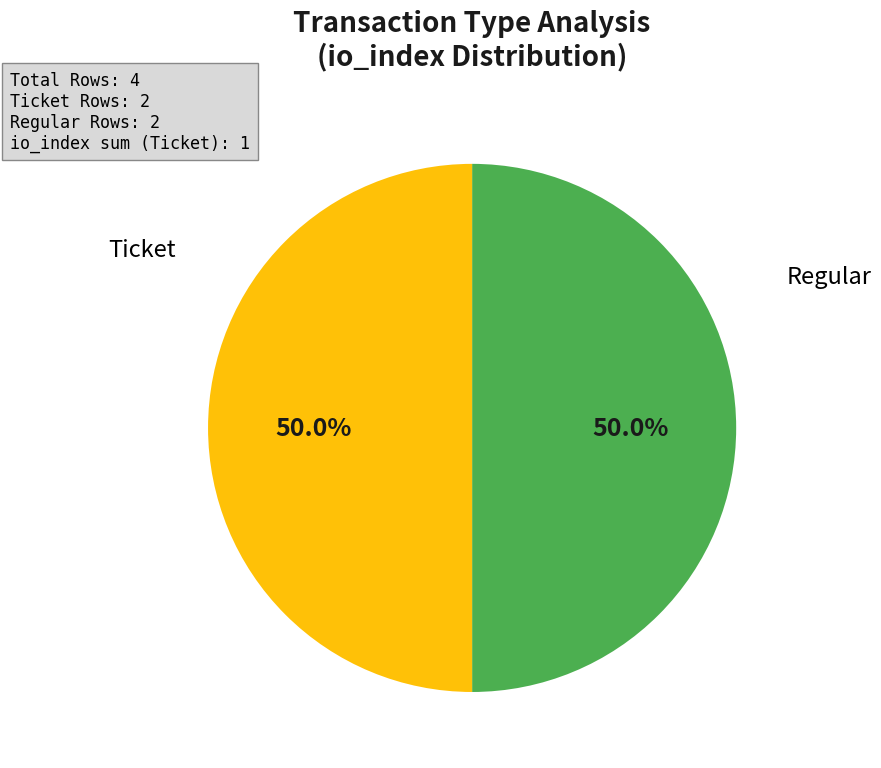

How many segments does this pie chart have?

2